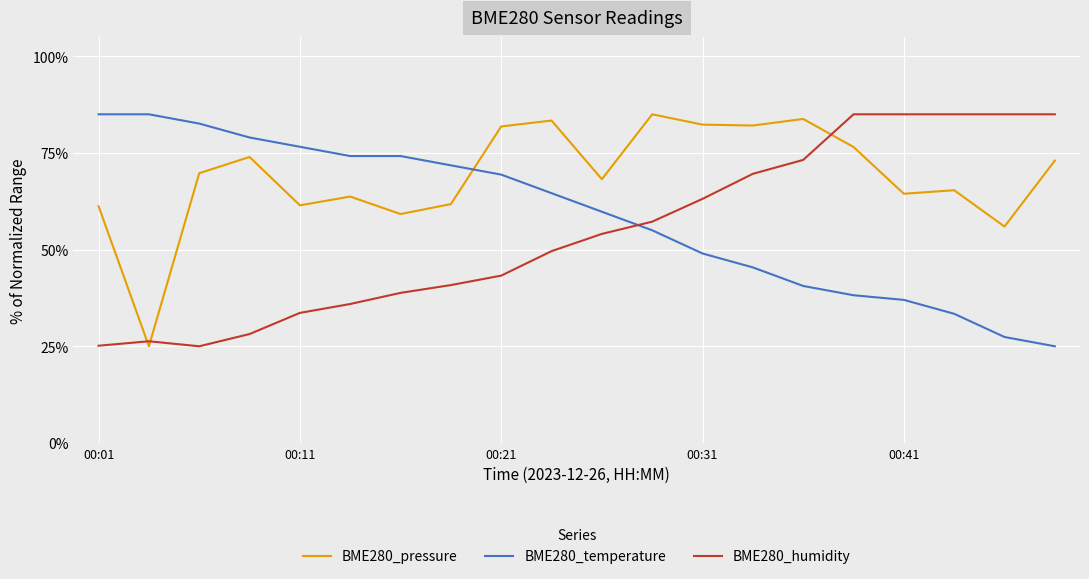

Rank the series by their average value, from lowest to highest.

BME280_humidity, BME280_temperature, BME280_pressure